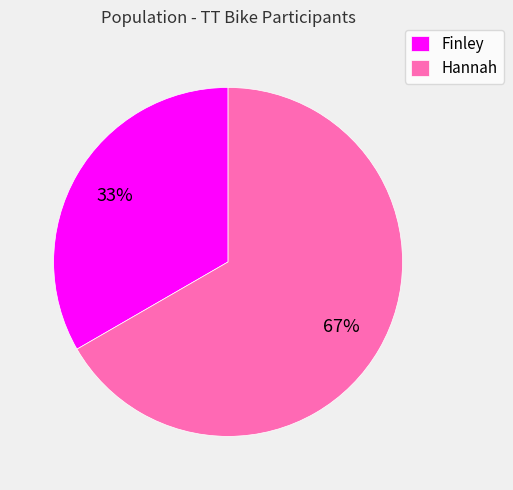

To the nearest percent, what is the average slice percentage?

50%